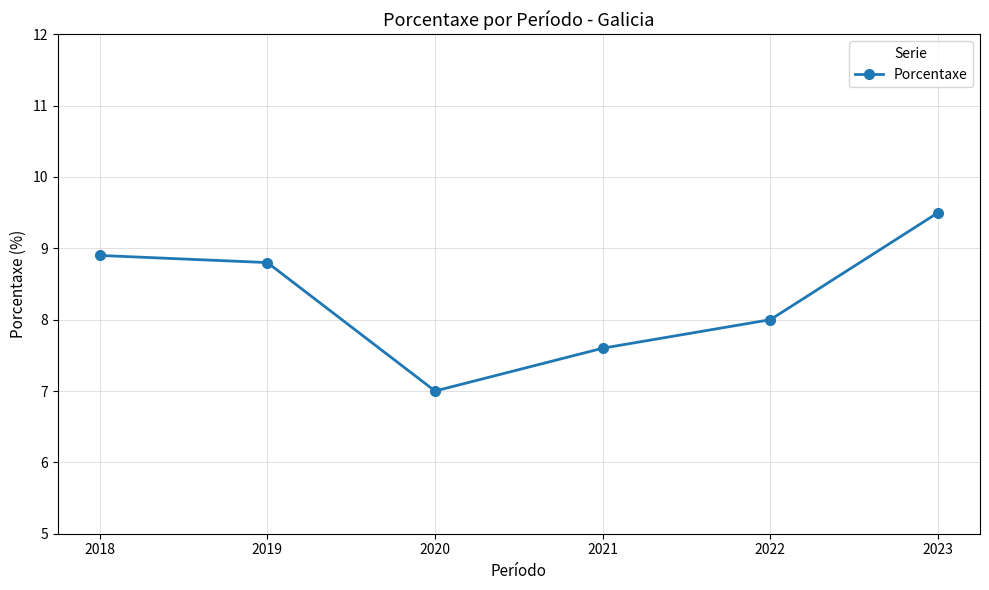

Read the value at 2018.

8.9